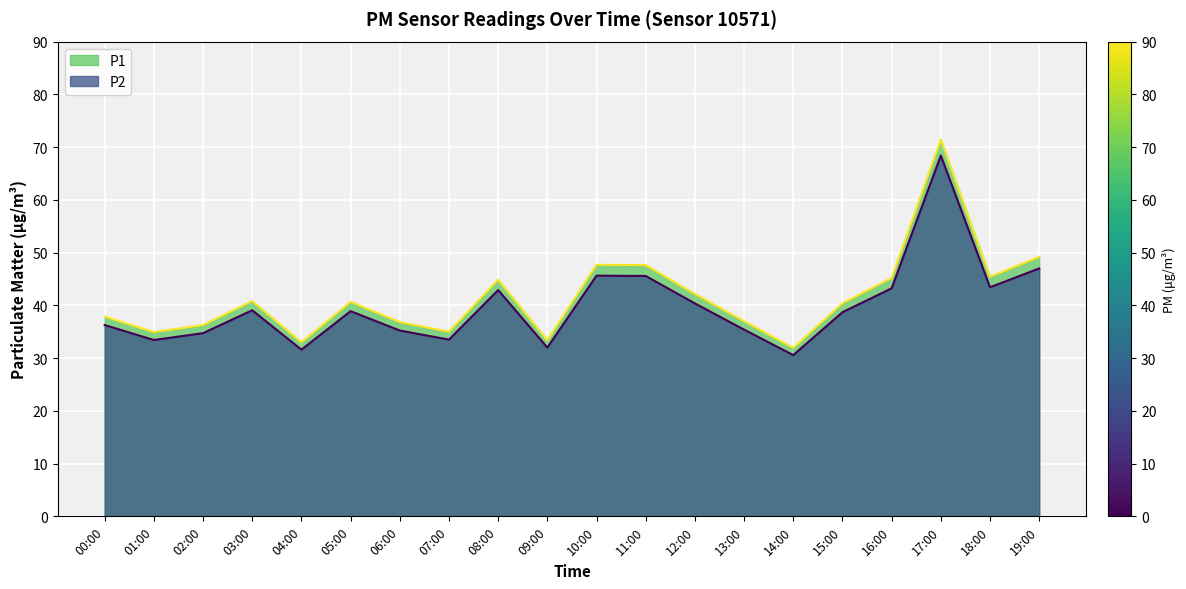

Which series has the widest spread of values?

P1